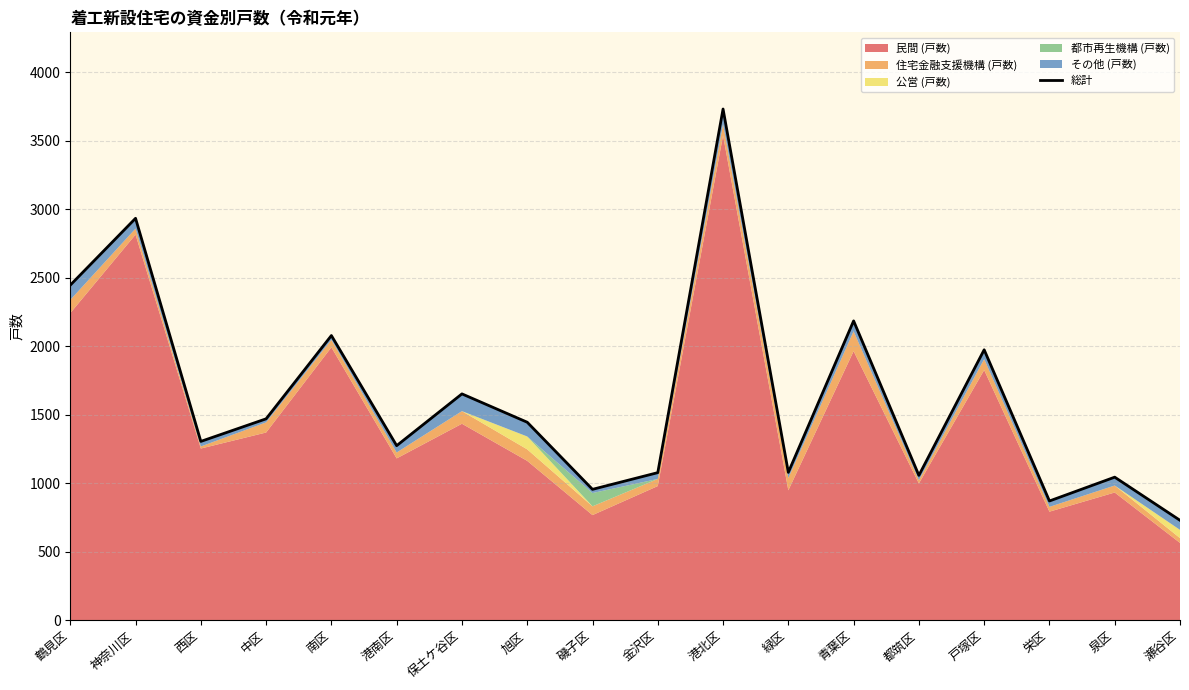

What is the value of the 8th point from the left?

1445